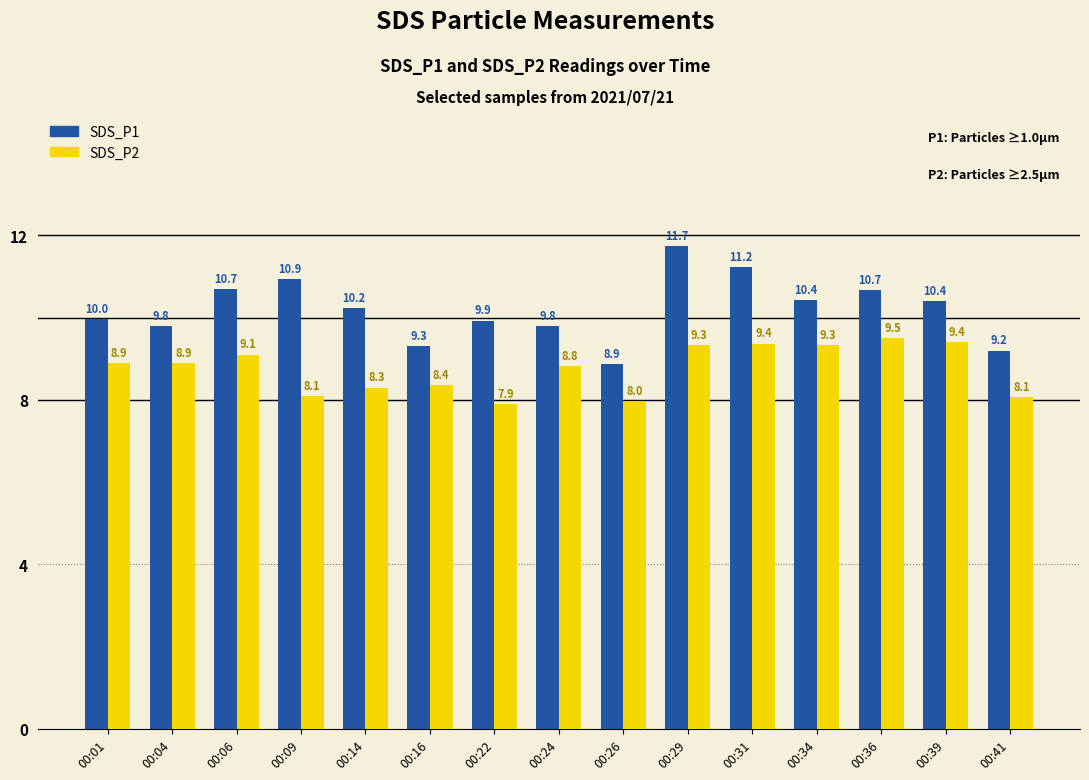

Count the number of categories in the chart.

15